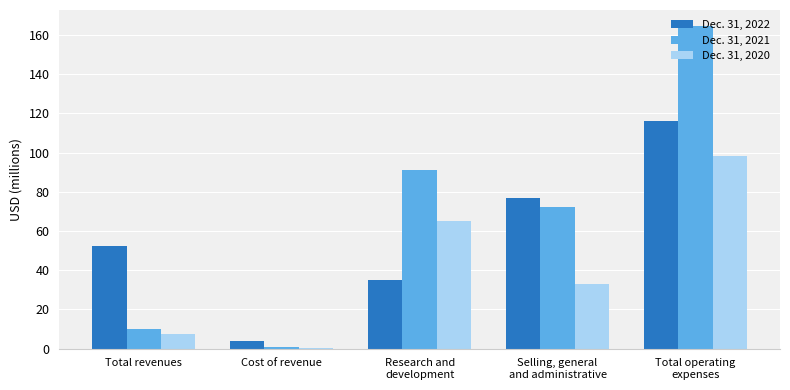

What value does the Dec. 31, 2021 series have at Total revenues?

10.1